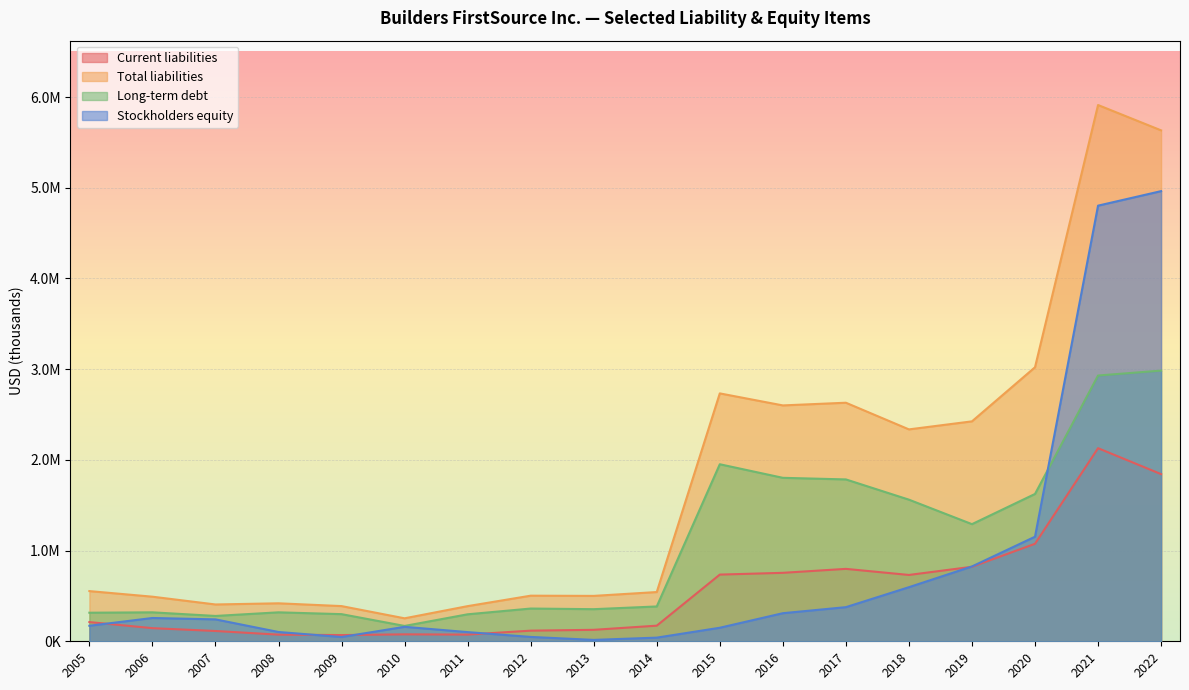

At which category is the sum across all series the highest?

2021